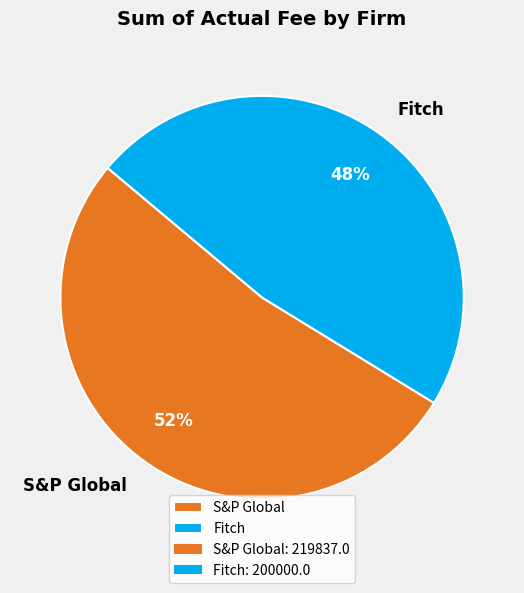

Approximately how many times larger is the value at S&P Global compared to Fitch?

1.1